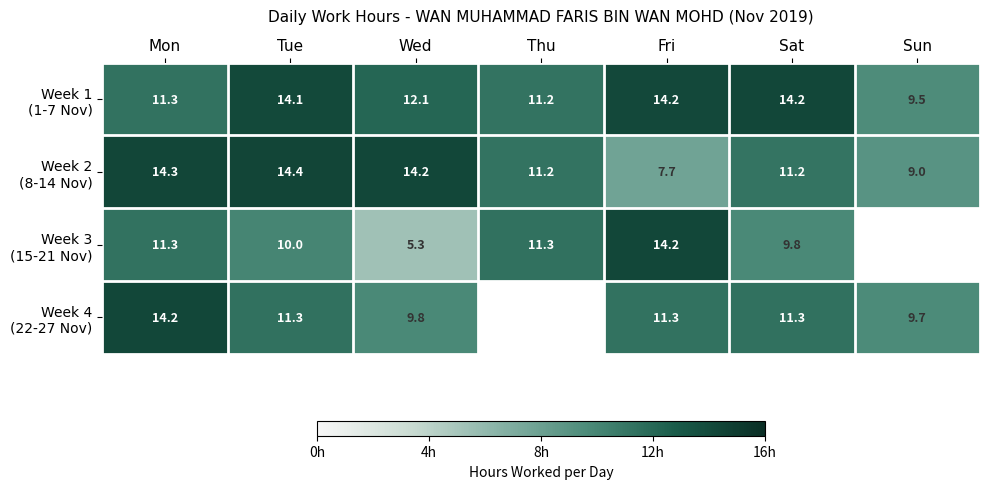

At which category is the sum across all series the highest?

Mon